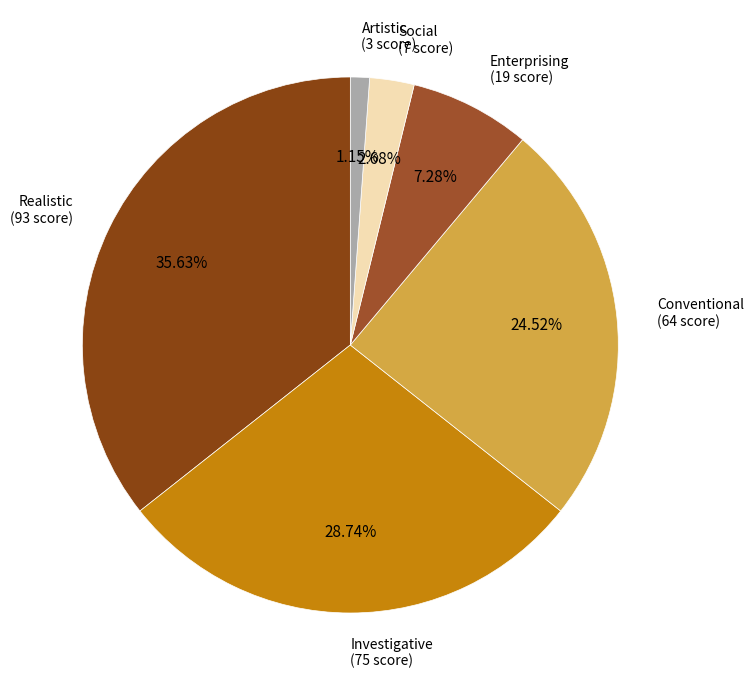

Count the number of slices in the pie.

6